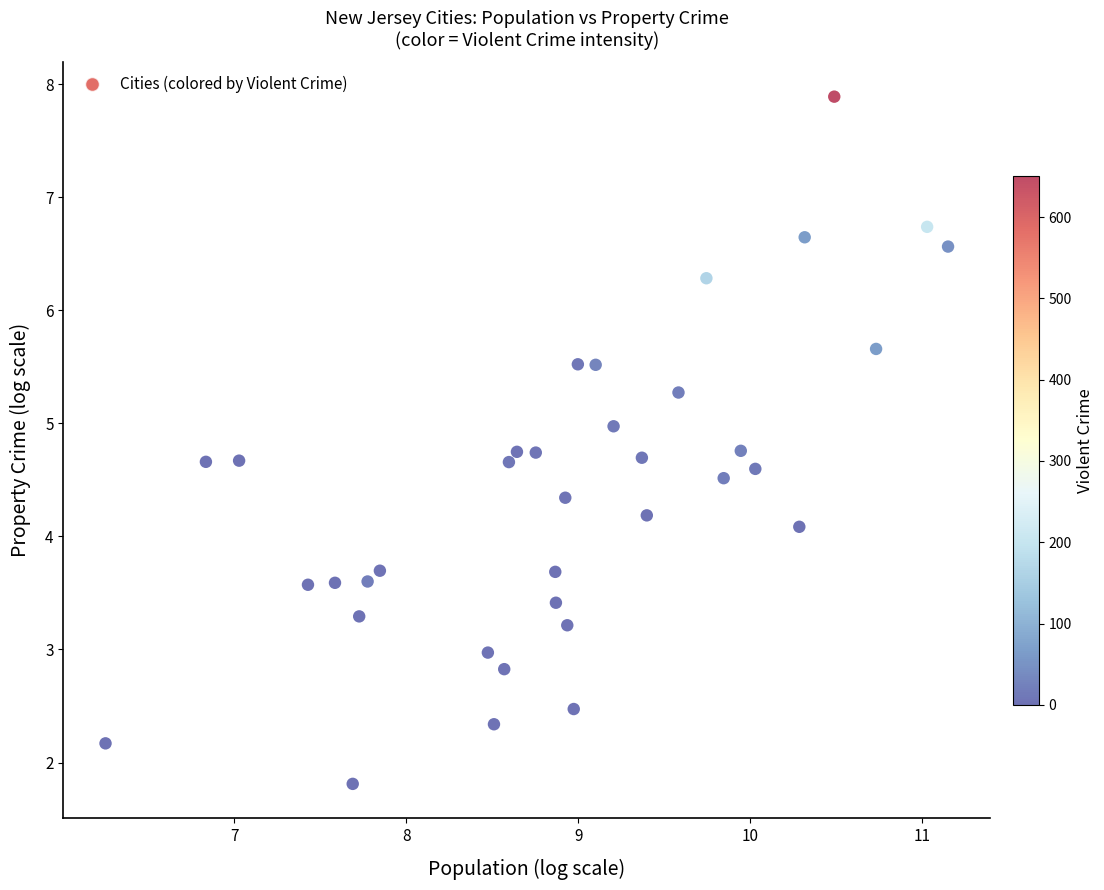

What is the range of Y values (max minus min)?

6.1